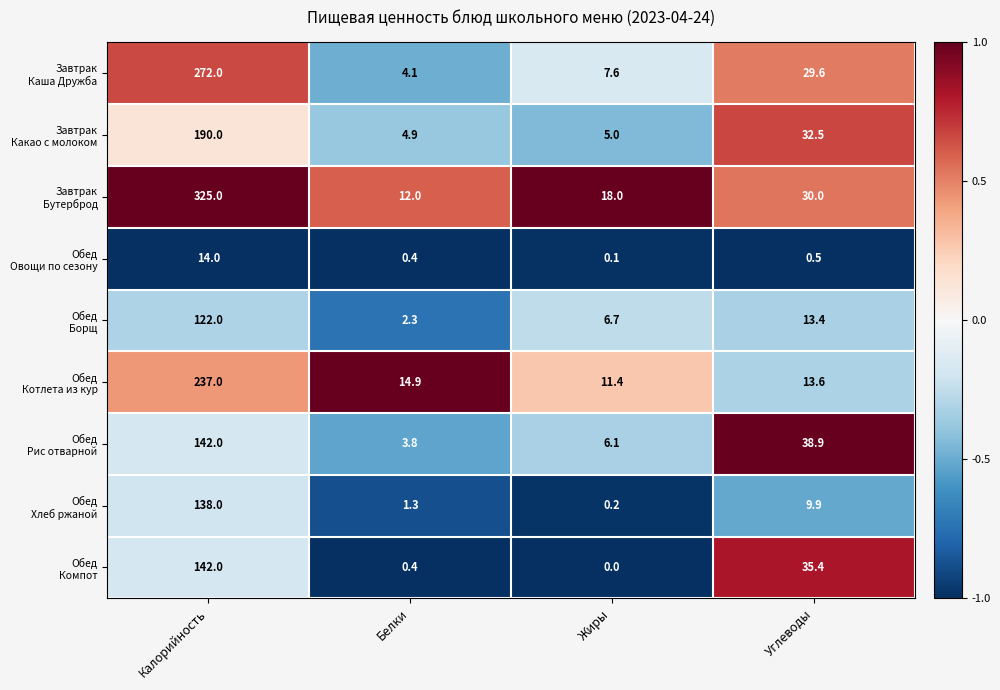

Which label corresponds to the largest value in the chart?

Калорийность